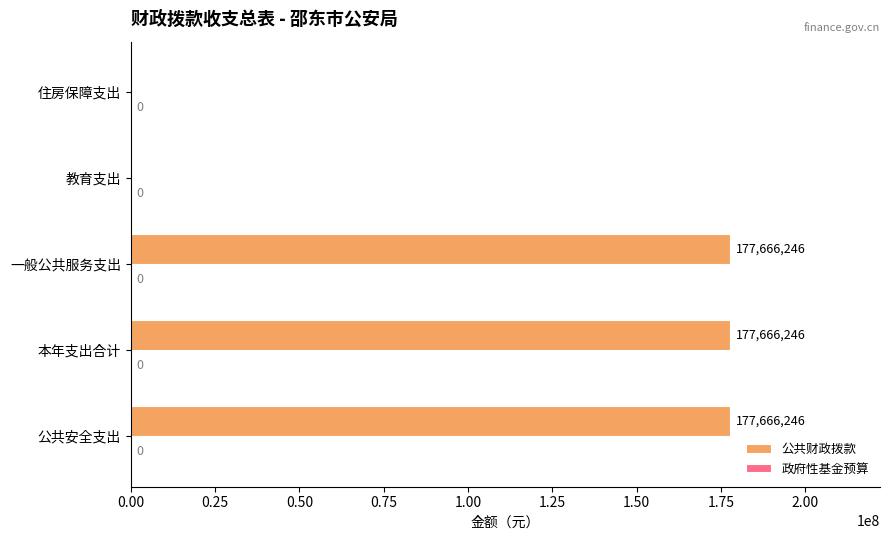

Between 教育支出 and 公共安全支出, which is larger?

公共安全支出